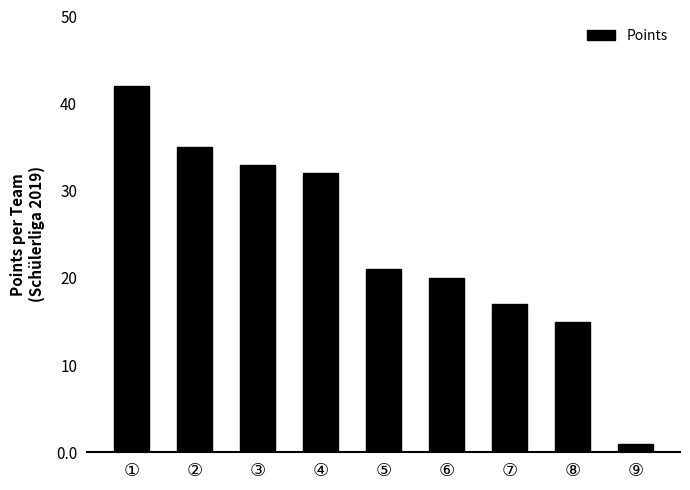

What is the change in value from ② to ⑥?

-15